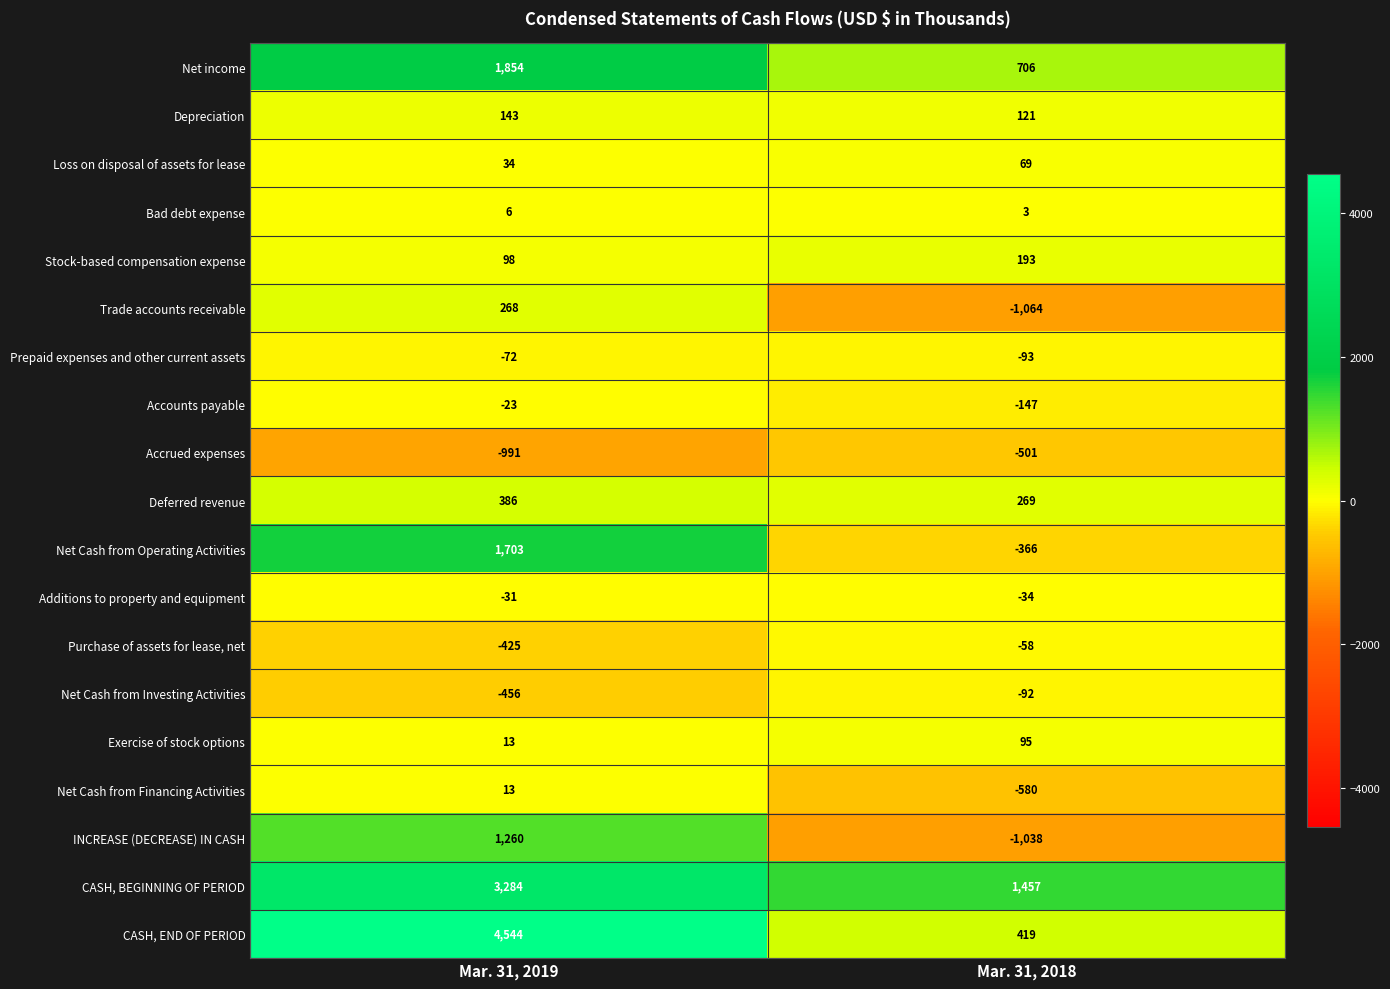

Which category has the highest value in the Stock-based compensation expense series?

Mar. 31, 2018